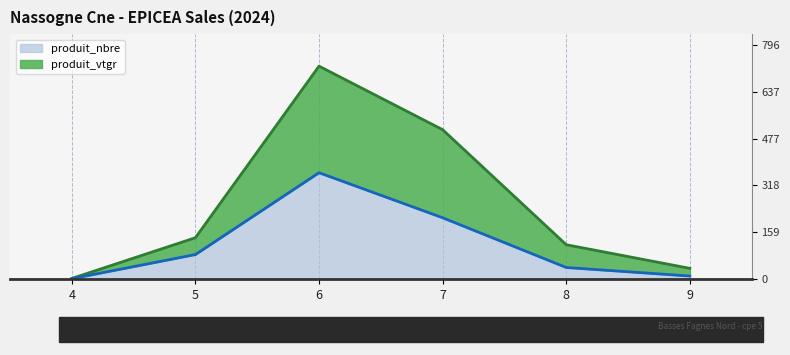

At 7, list the series in order from smallest to largest.

produit_nbre, produit_vtgr